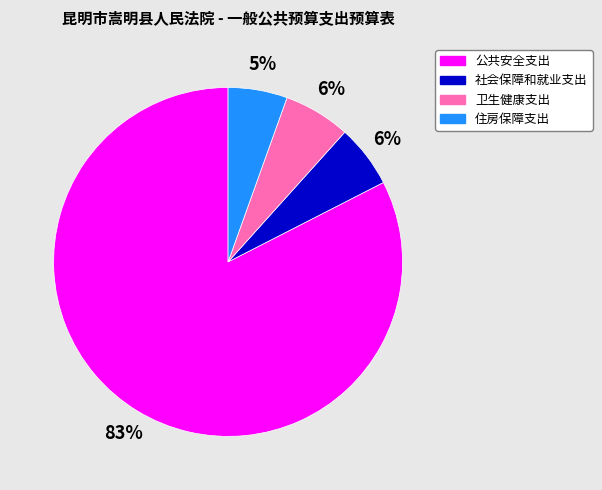

Count the number of slices in the pie.

4